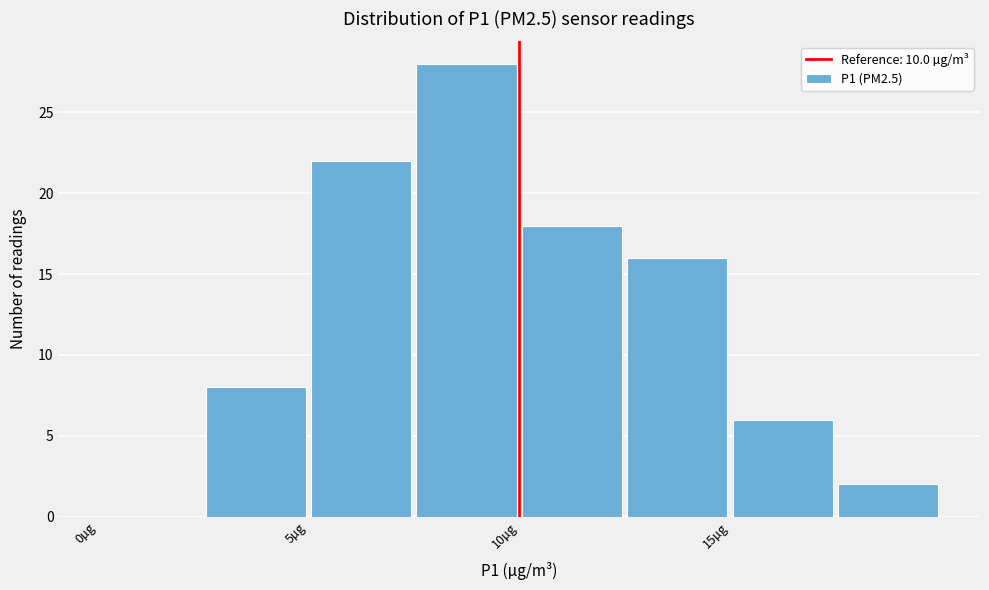

Which range on the x-axis has the tallest bar?

7.5 to 10.0